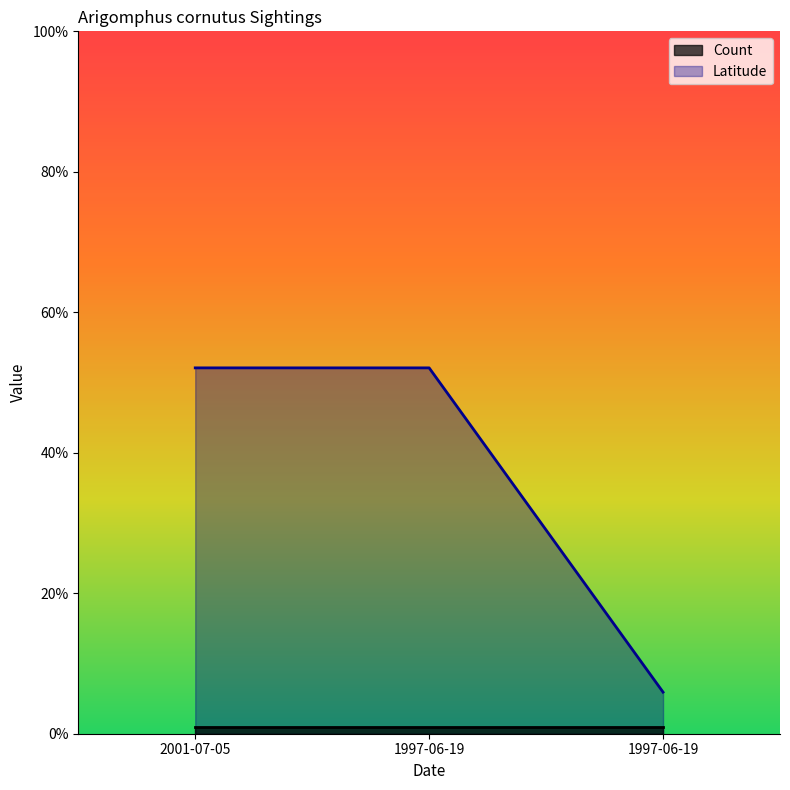

What is the sum of all values?

110.1